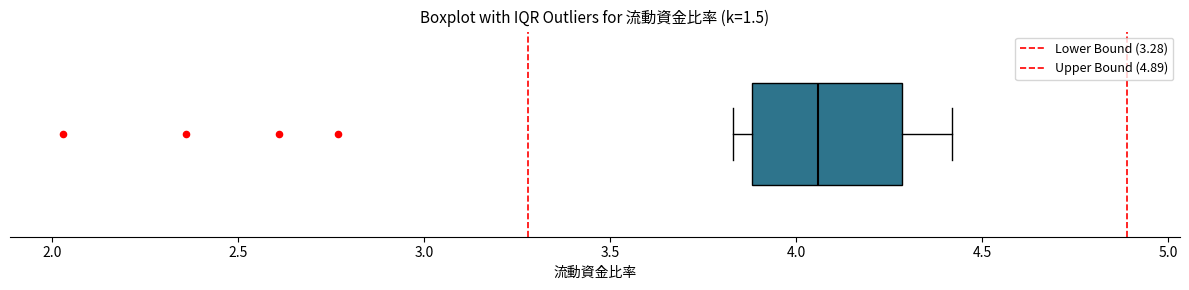

Where is the left edge of the box on the x-axis? The values are not printed on the chart, so give them approximately, as read against the axis.

3.90